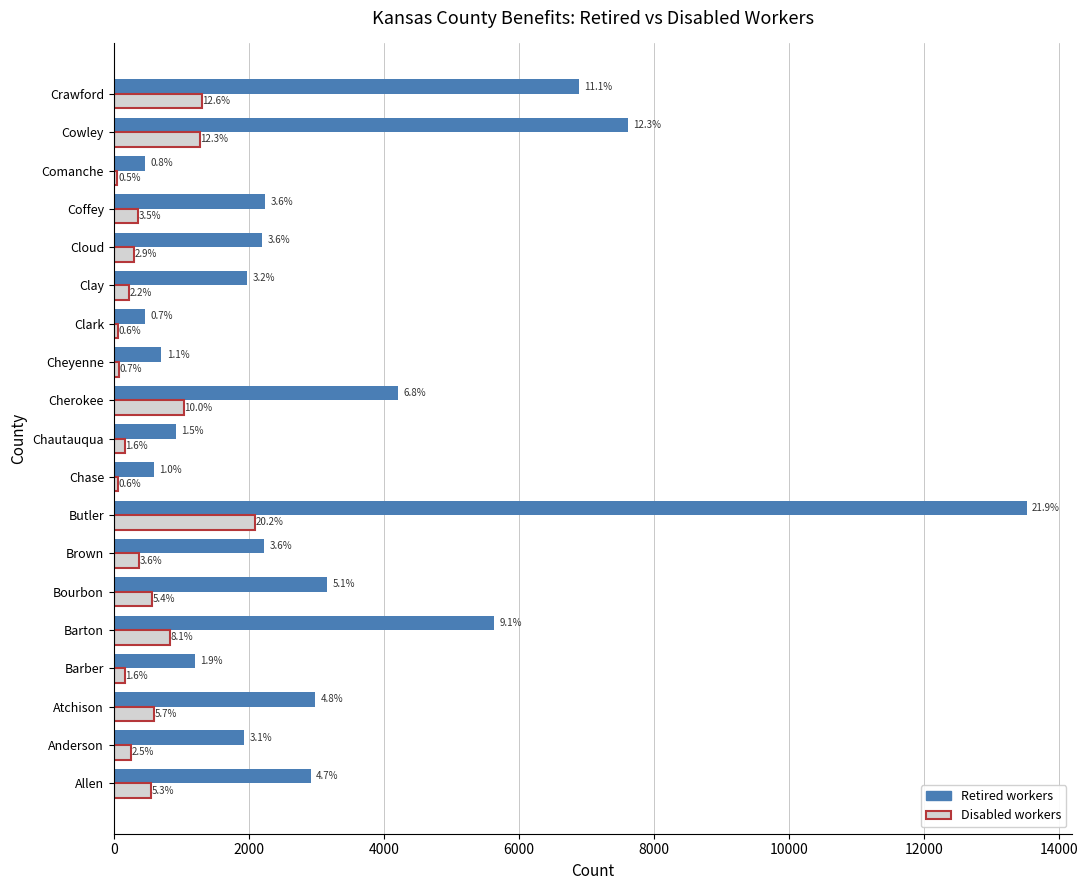

What are all the series names shown in the legend?

Retired workers, Disabled workers